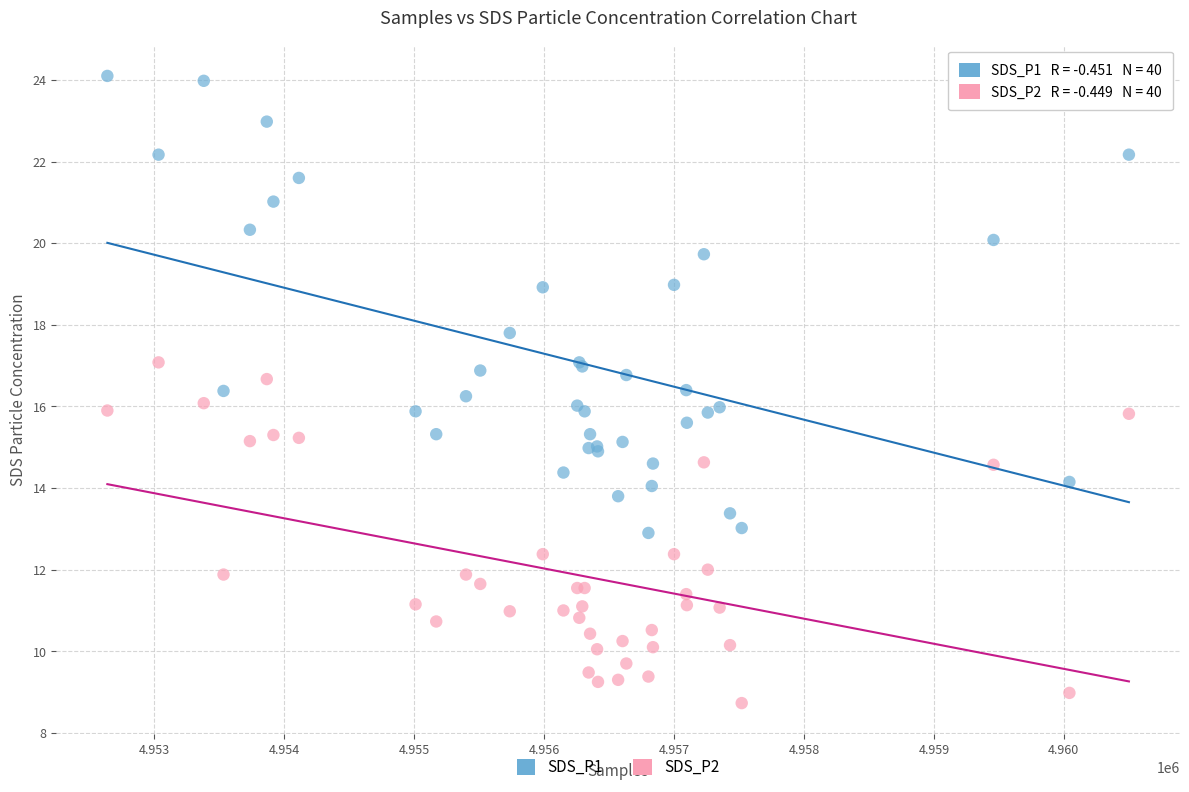

What are all the series names shown in the legend?

SDS_P1, SDS_P2